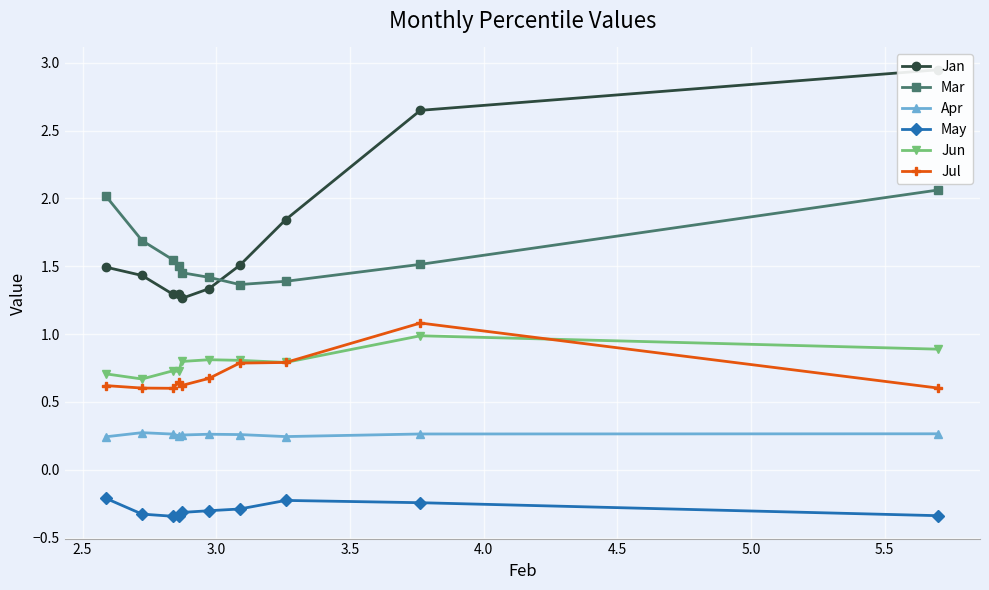

True or false: May has a value of -0.5 at 3.5.

False